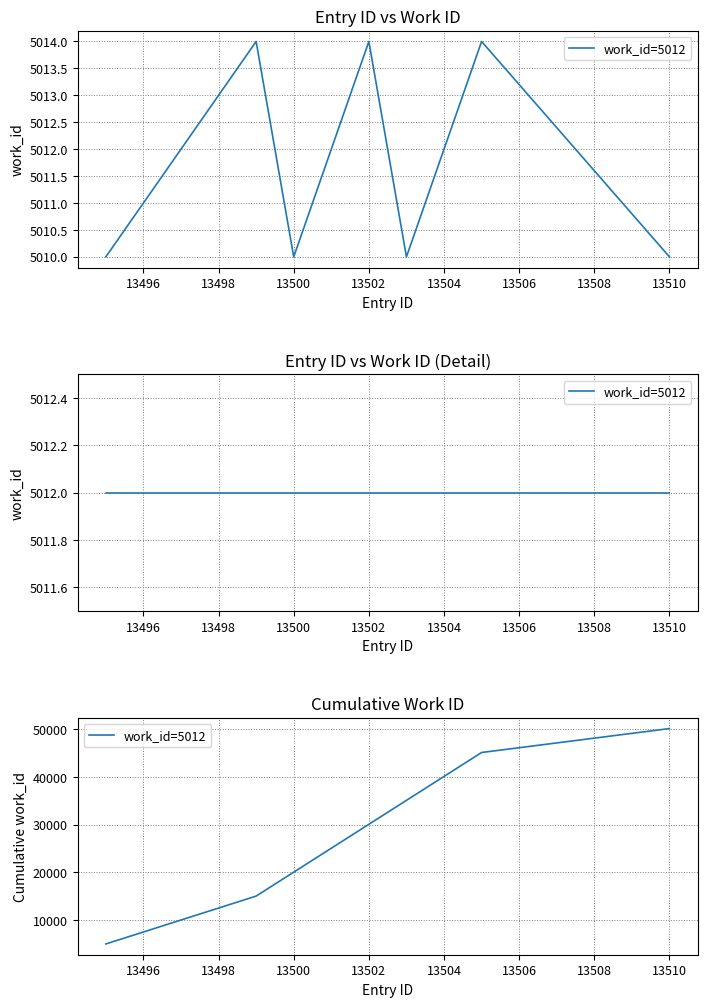

What is the maximum value shown in the chart?

50120